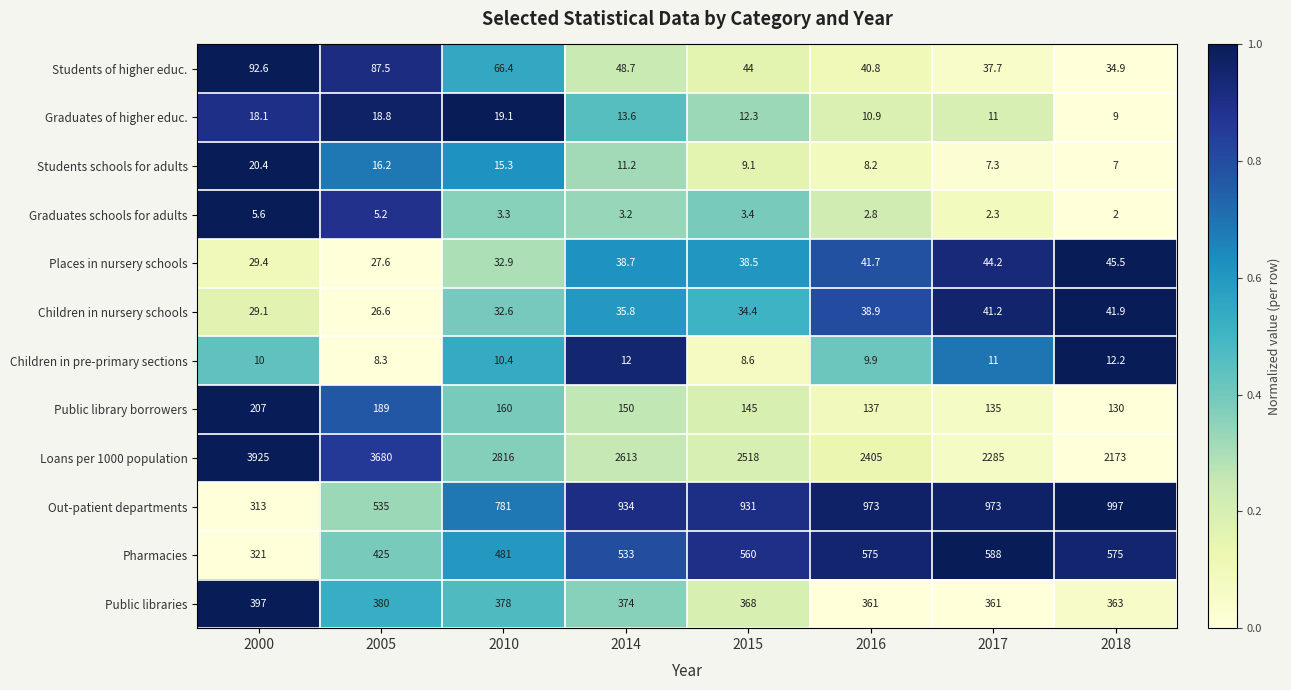

Which series changed the most between 2010 and 2018?

Loans per 1000 population